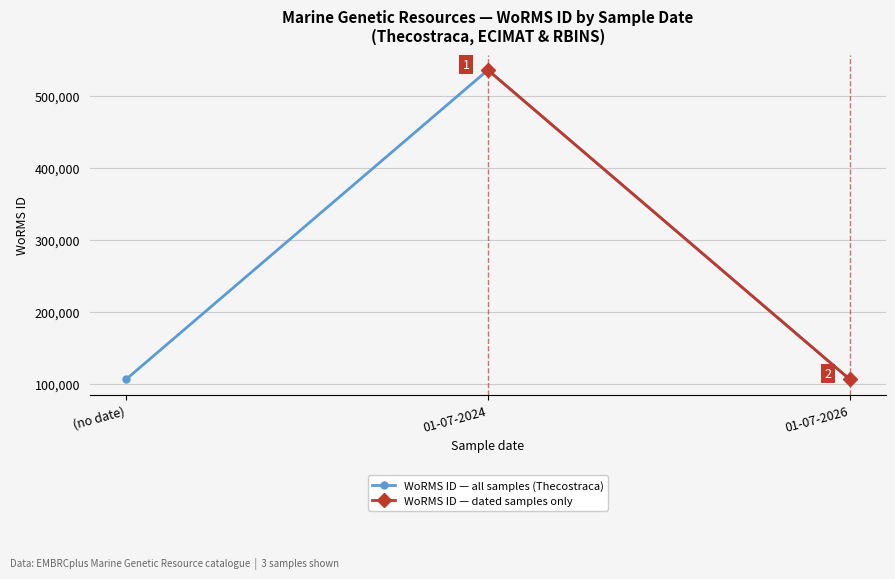

Where is WoRMS ID — all samples (Thecostraca) nearest to the value 320799?

01-07-2026